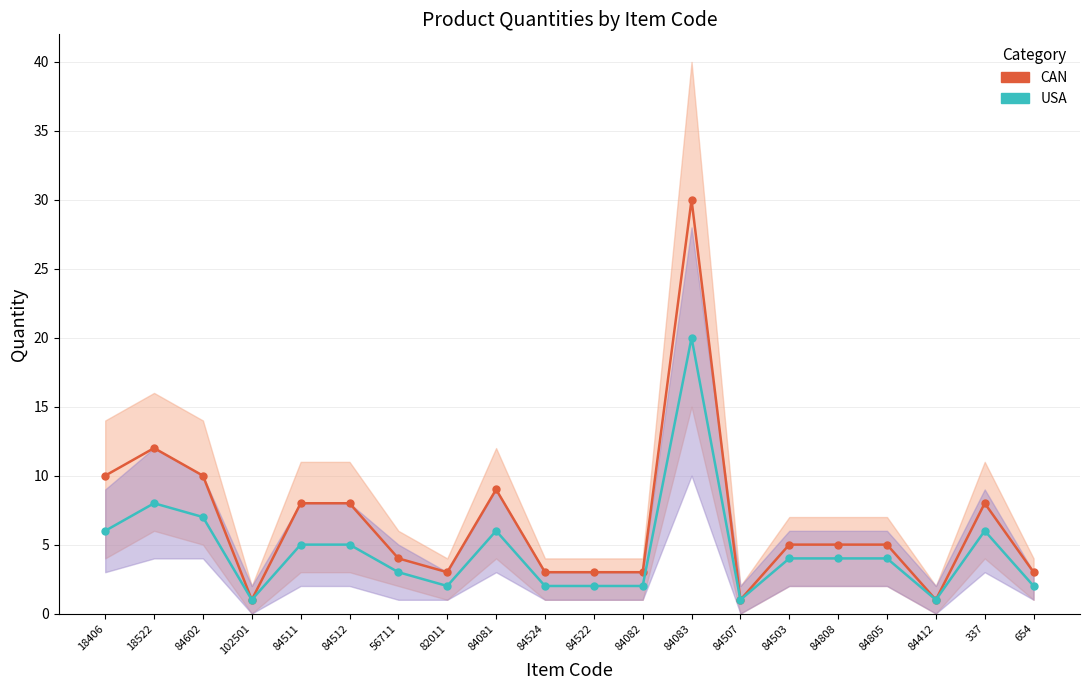

How many interior local valleys does the USA series have?

4